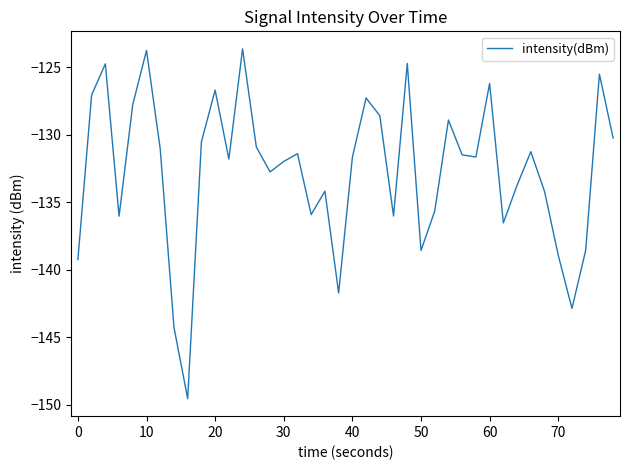

Is this an area chart (filled region under the line)?

No